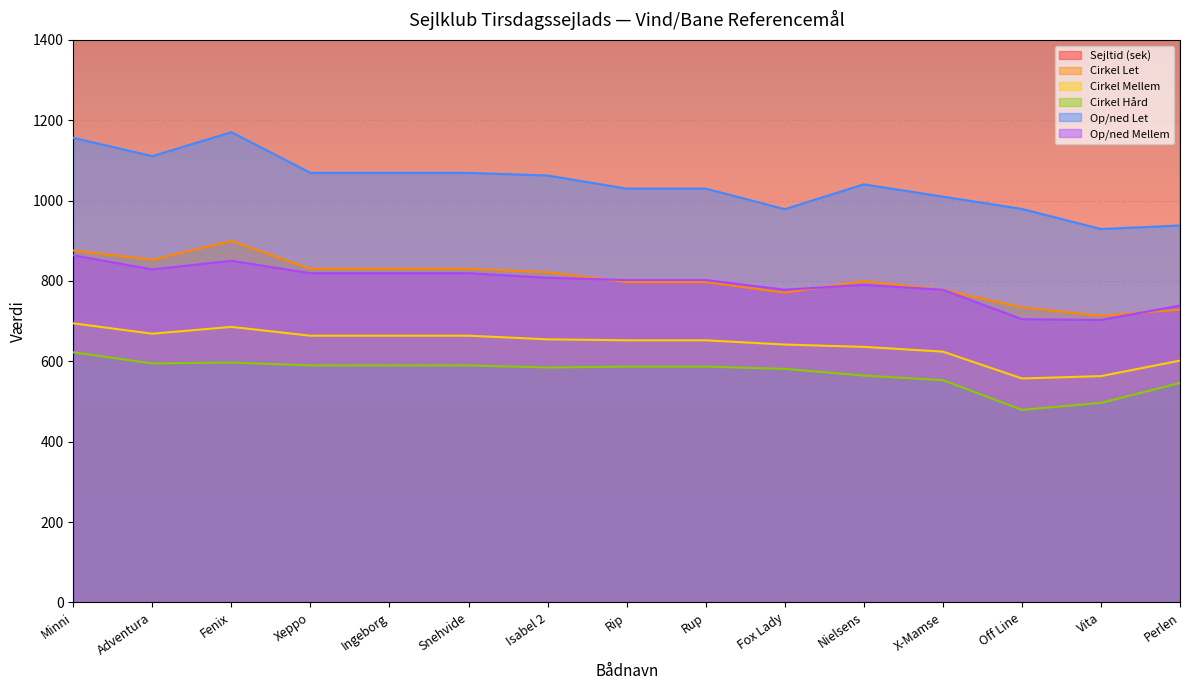

What is the sum of all Op/ned Mellem values?

11908.0